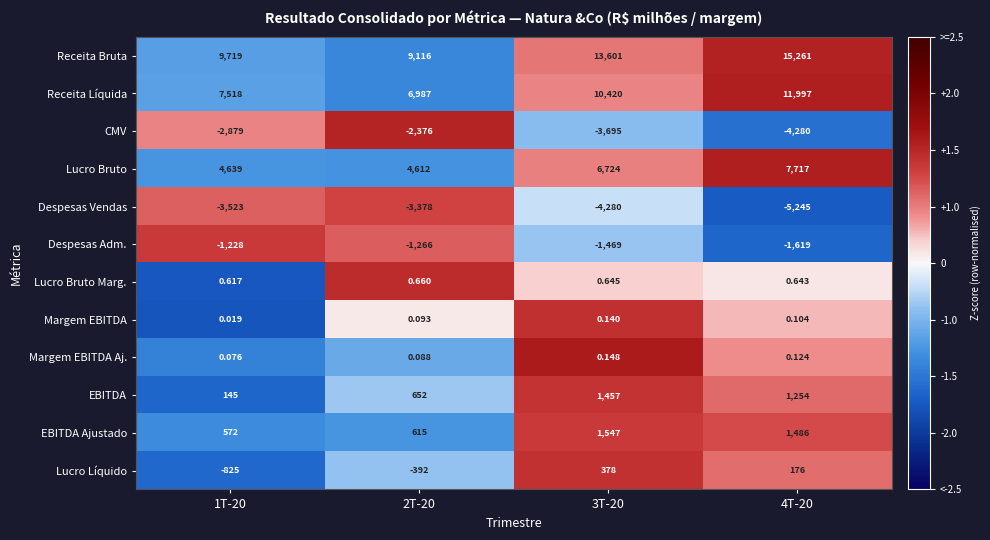

At 3T-20, list the series in order from largest to smallest.

Receita Bruta, Receita Líquida, Lucro Bruto, EBITDA Ajustado, EBITDA, Lucro Líquido, Lucro Bruto Marg., Margem EBITDA Aj., Margem EBITDA, Despesas Adm., CMV, Despesas Vendas